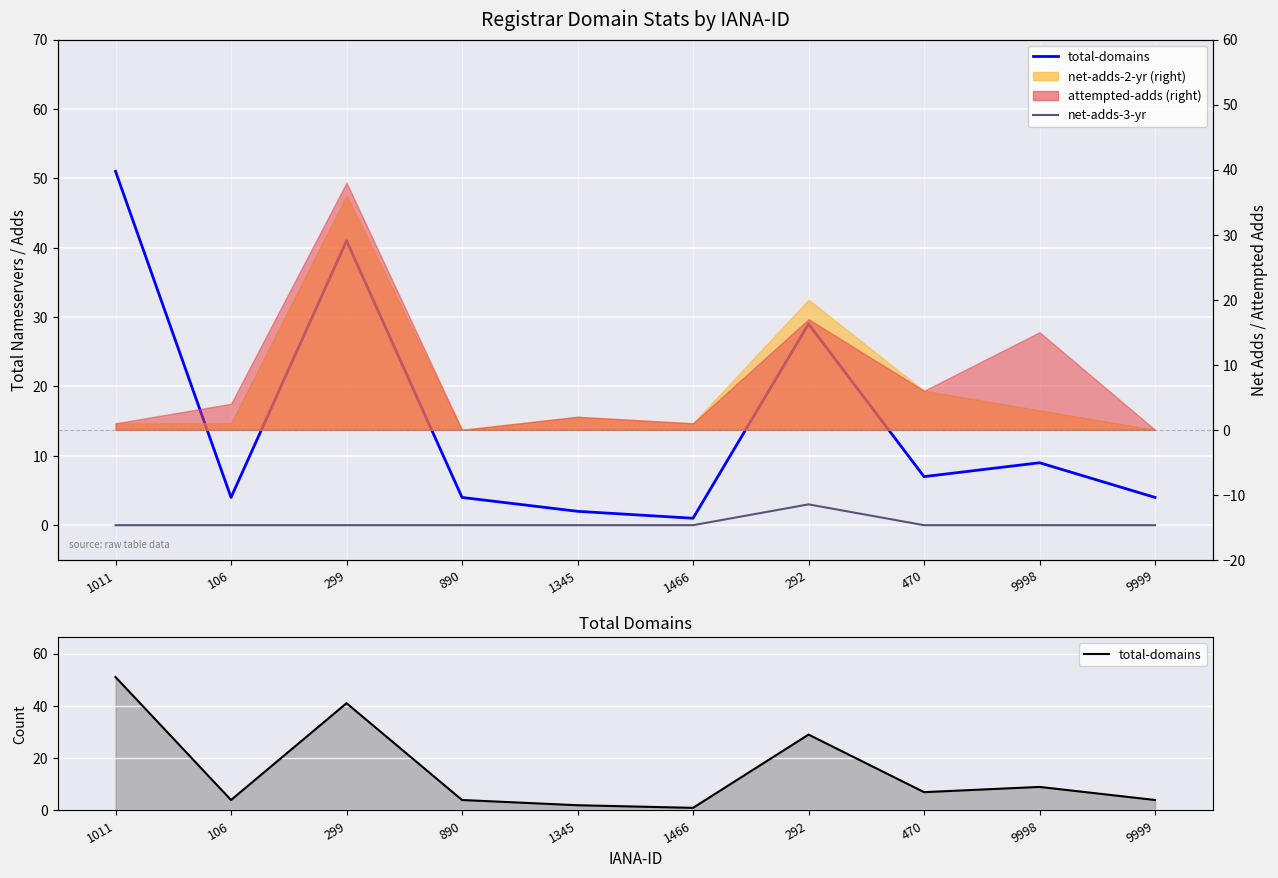

What position from the right is 9998?

2